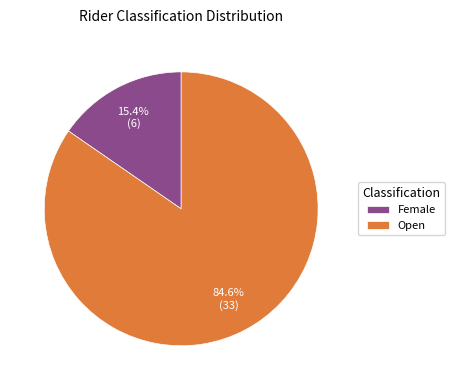

What is the majority slice?

Open